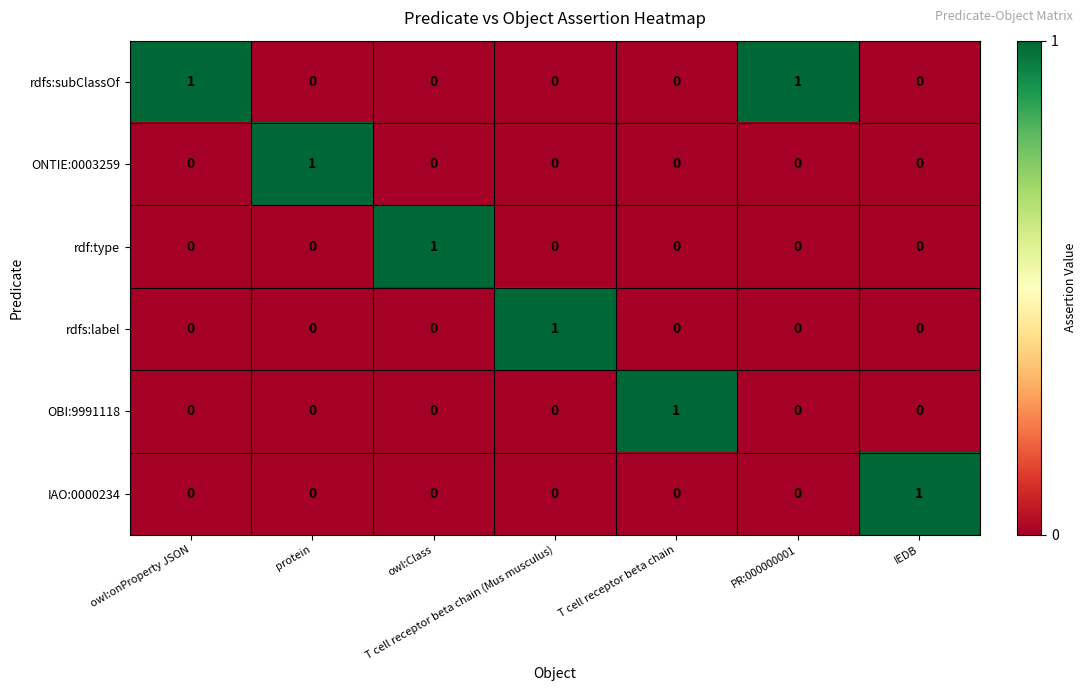

At how many categories does at least one series exceed 0?

7